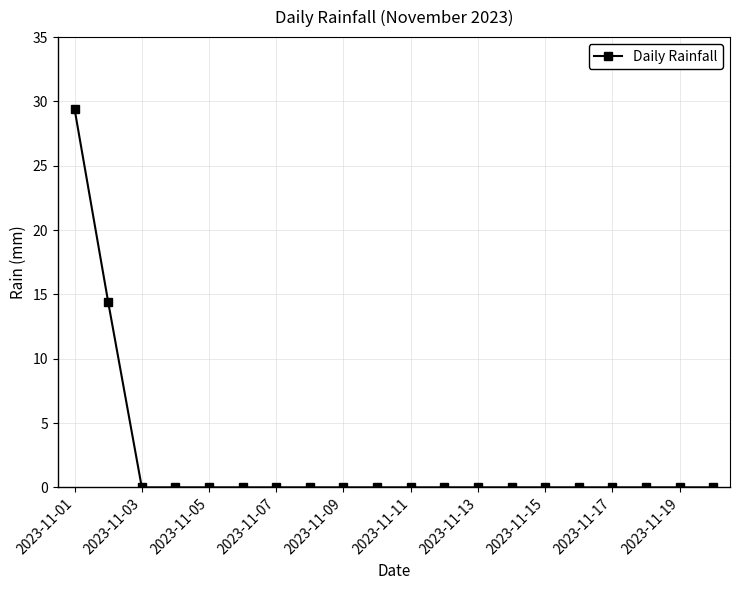

How many lines are shown in the chart?

1